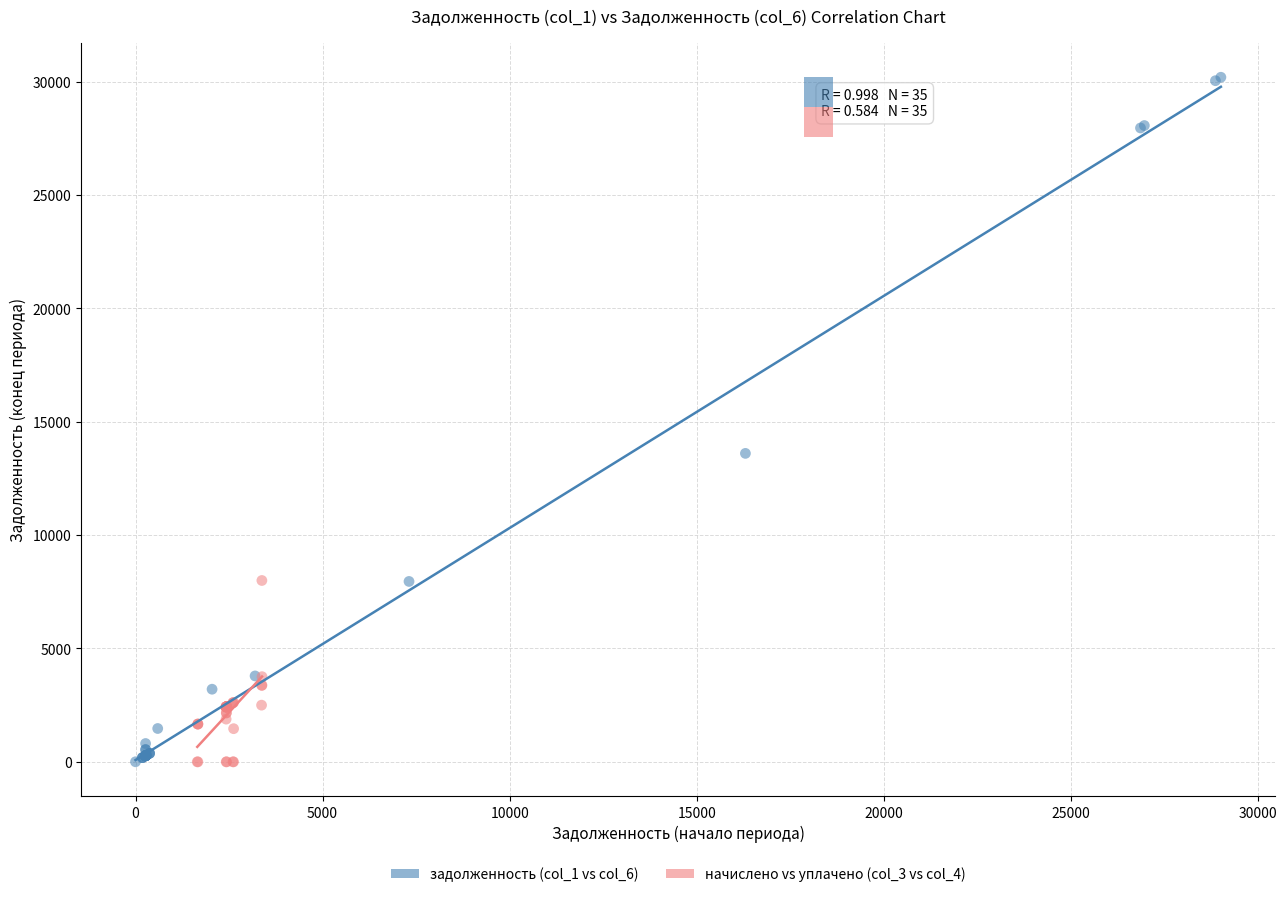

Which series has the largest Y range (max minus min)?

задолженность (col_1 vs col_6)